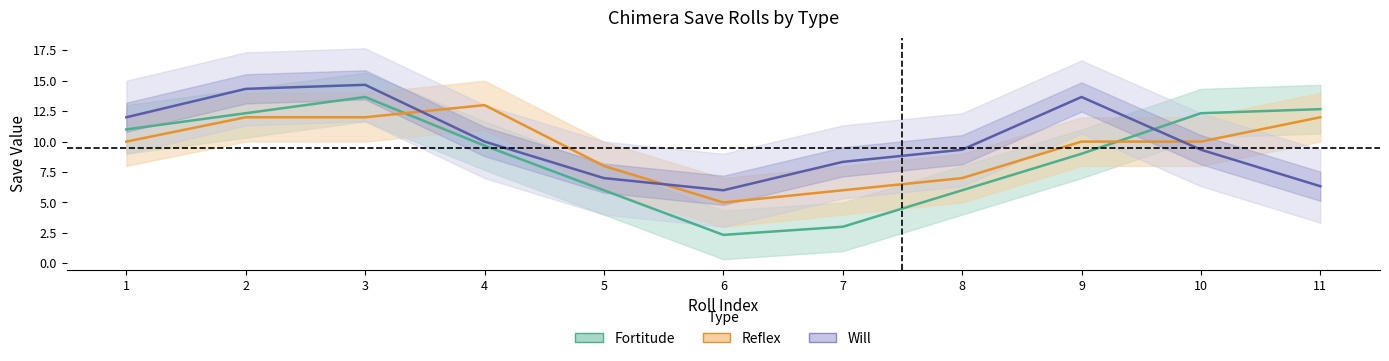

What is the value of the Fortitude point at the 11th from the left?

12.7